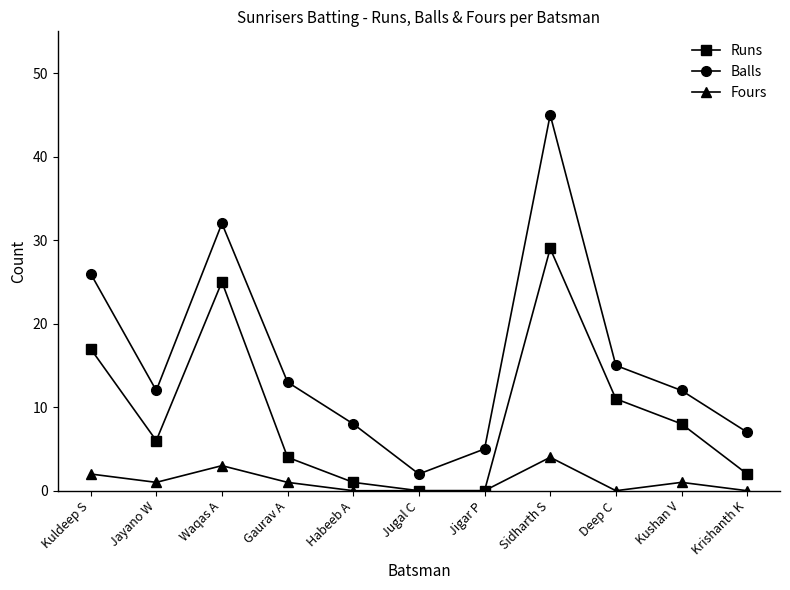

How many data points does each series have?

11